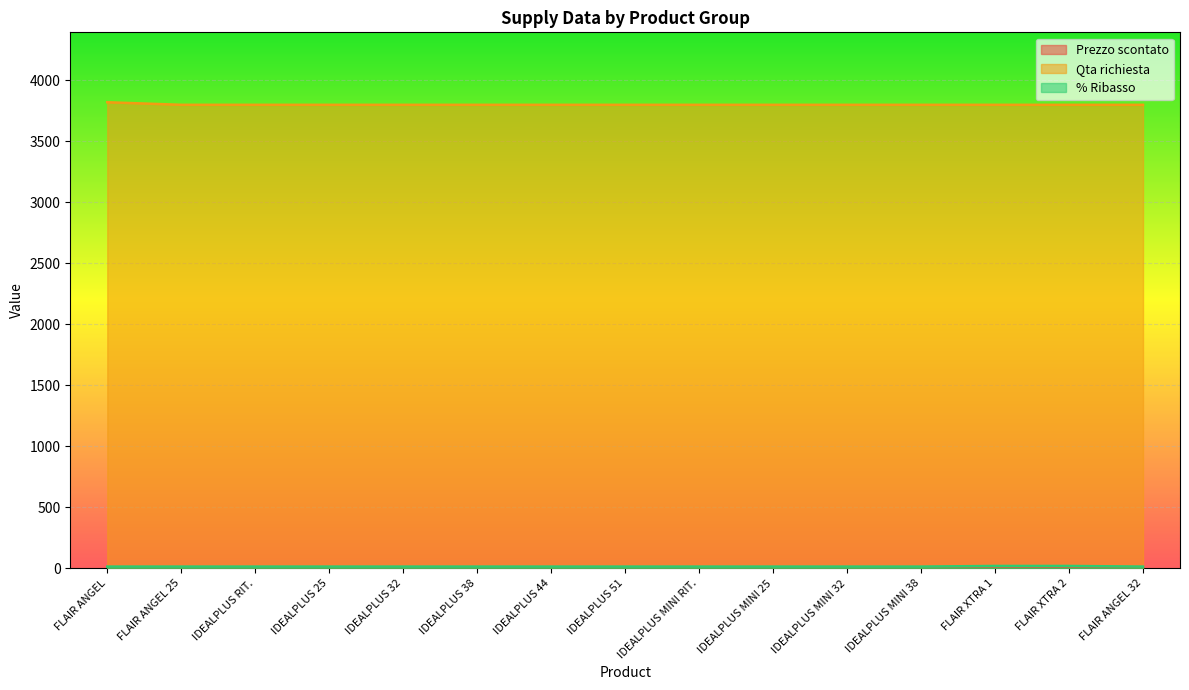

What is the greatest value displayed?

3818.0